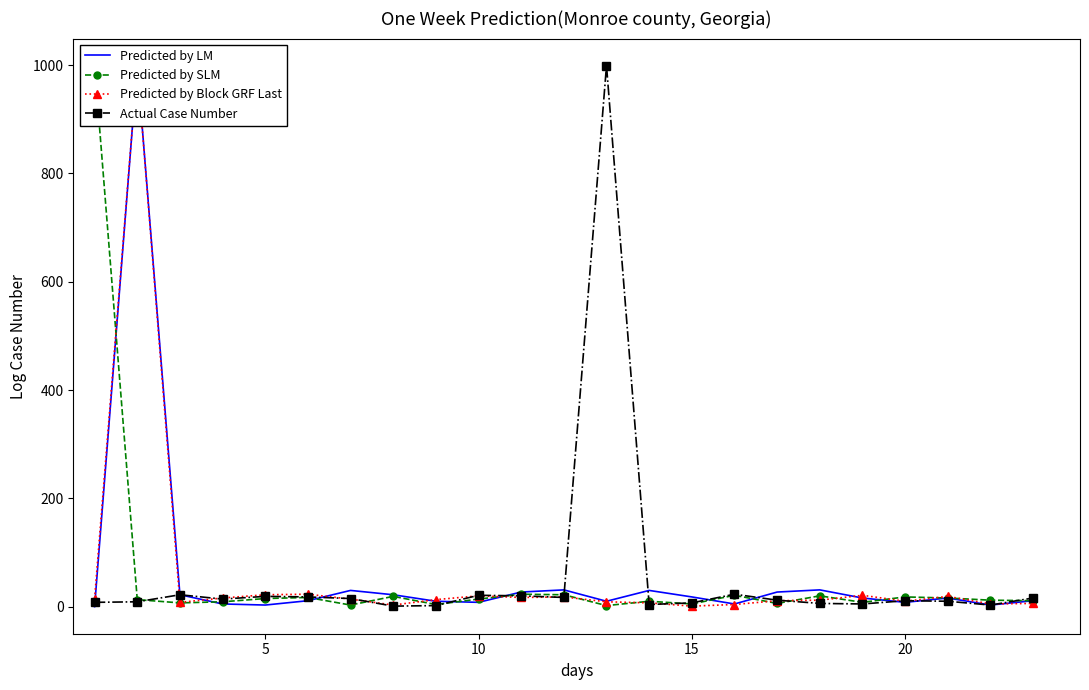

What is the difference between the maximum and minimum values in the Actual Case Number series?

998